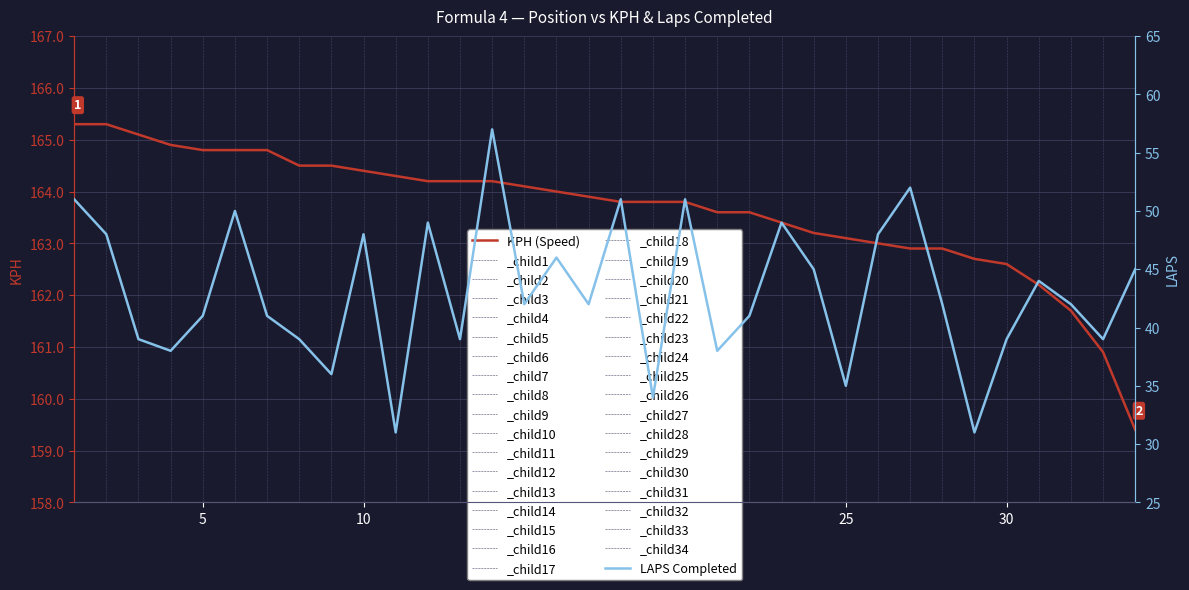

What is the minimum value for KPH (Speed)?

159.4